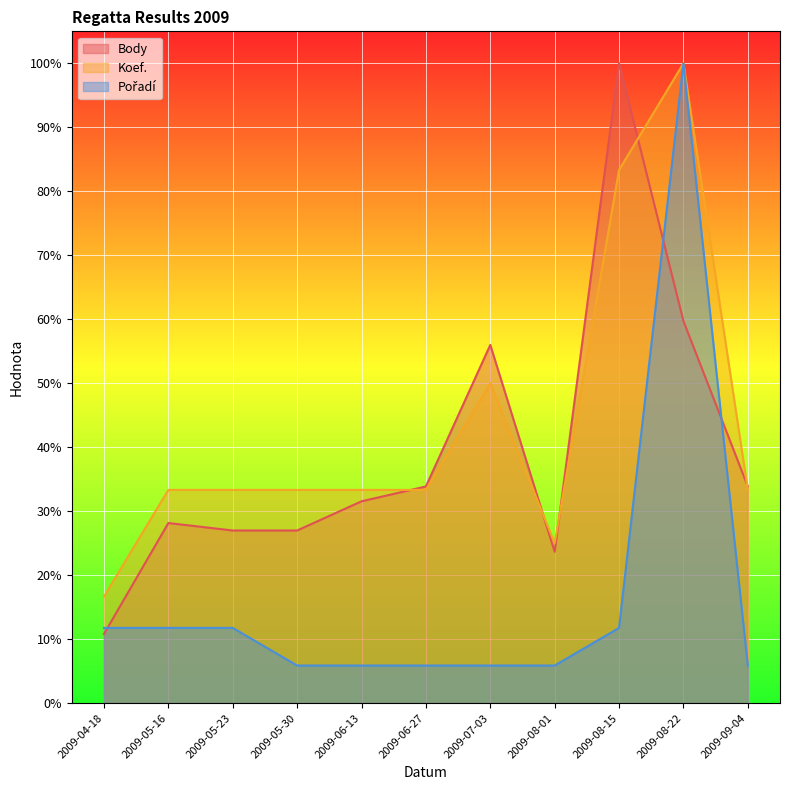

Rank the series at 2009-05-30 from lowest to highest value.

Pořadí, Body, Koef.